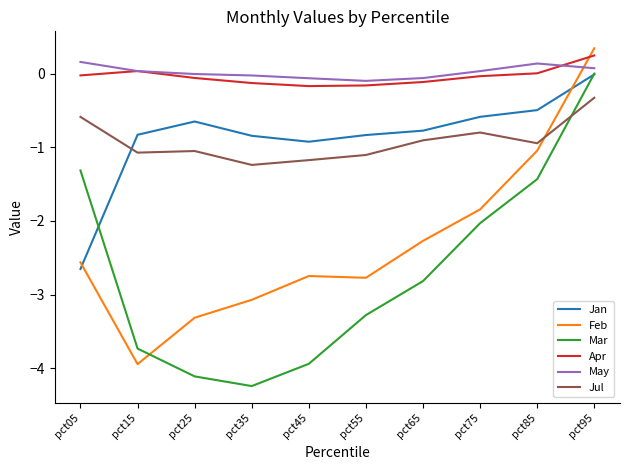

What is the sum of all May values?

0.2